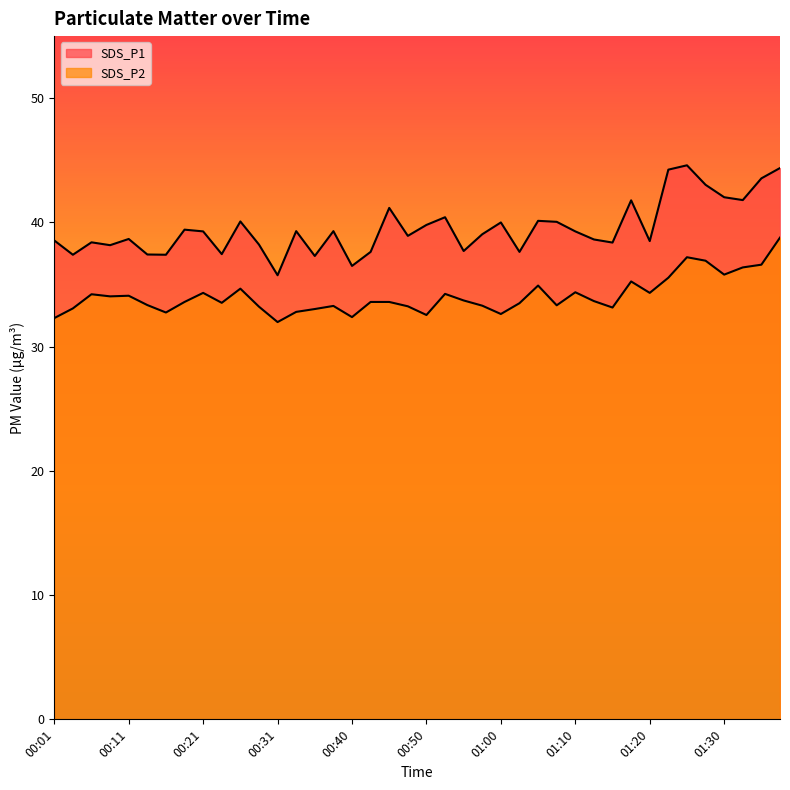

What is the difference between the second highest and minimum values in the SDS_P2 series?

5.2